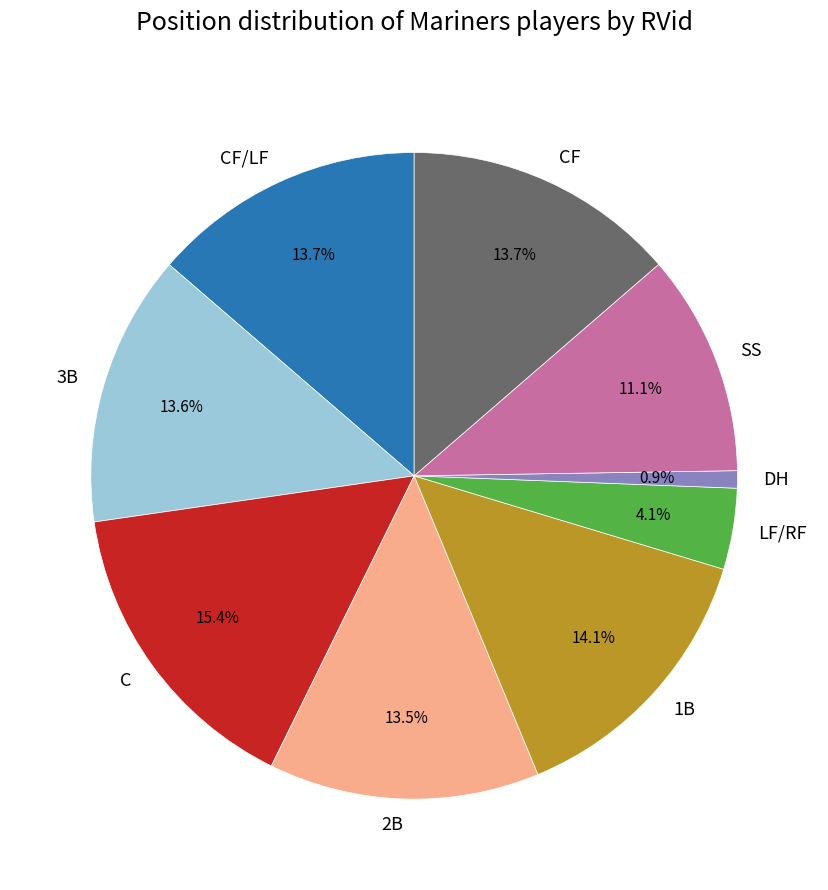

Which has a higher value, 3B or DH?

3B